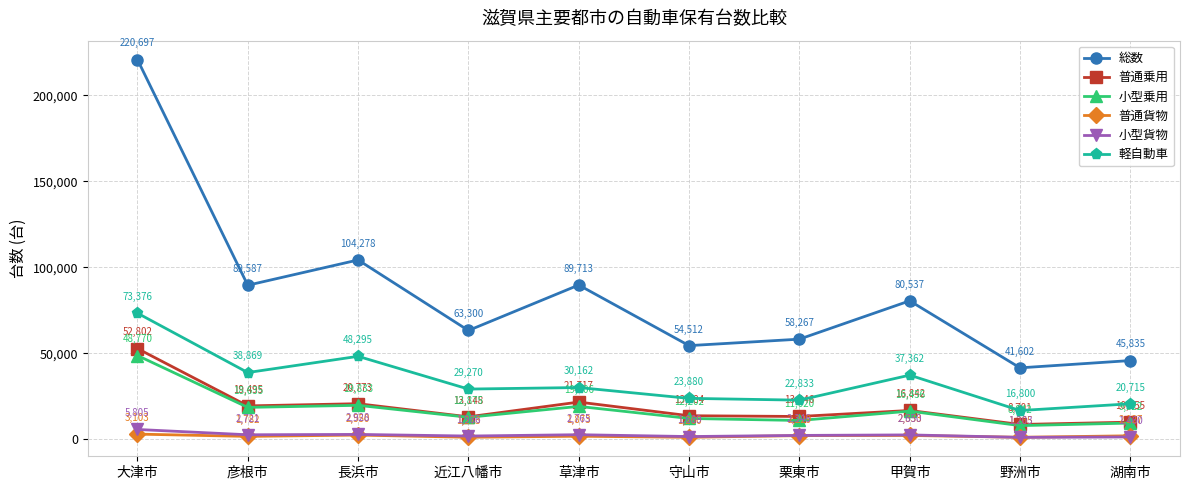

What are all the series names shown in the legend?

総数, 普通乗用, 小型乗用, 普通貨物, 小型貨物, 軽自動車